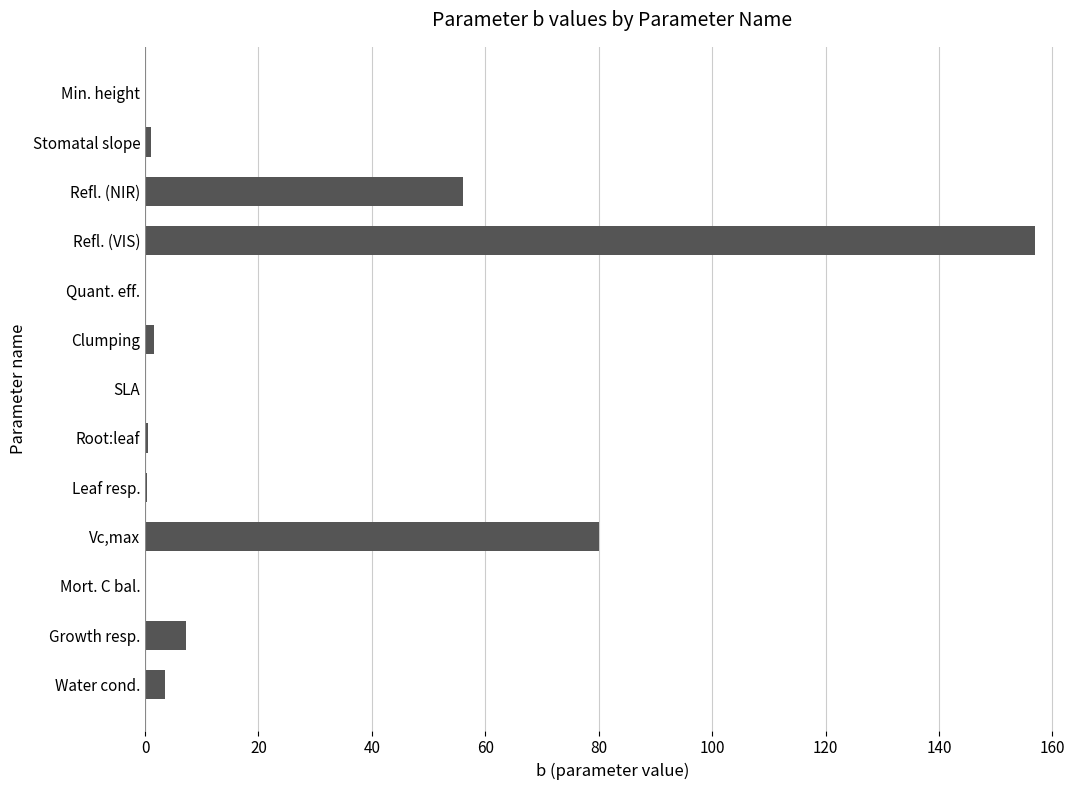

The chart shows a value of 12.2 at Growth resp.. True or false?

False